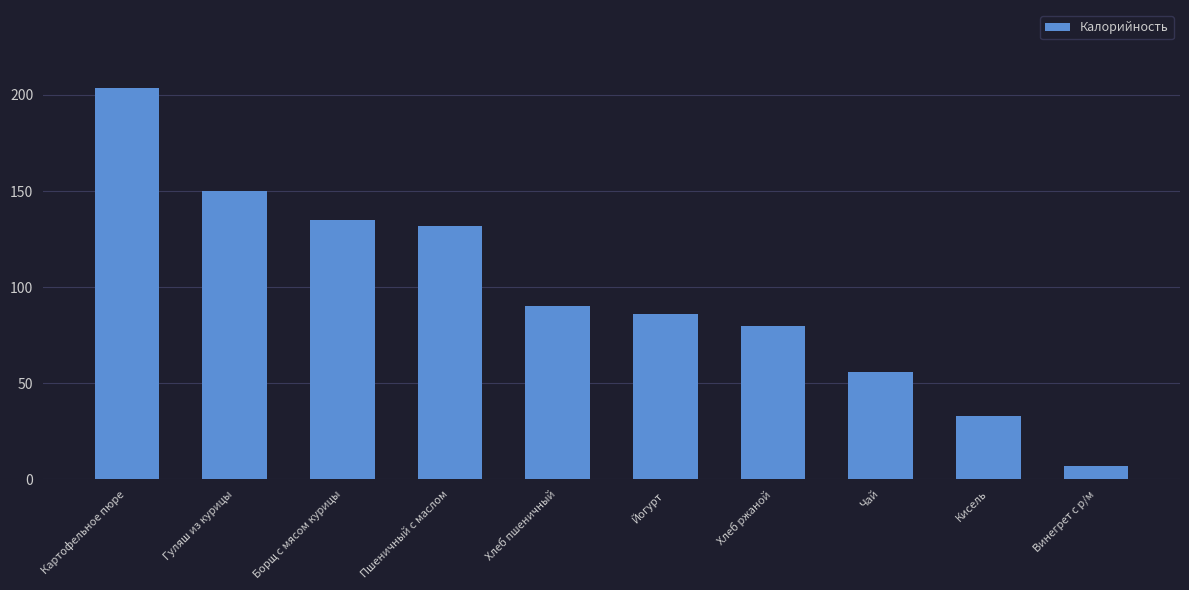

What is the label of the 3rd bar from the right?

Чай